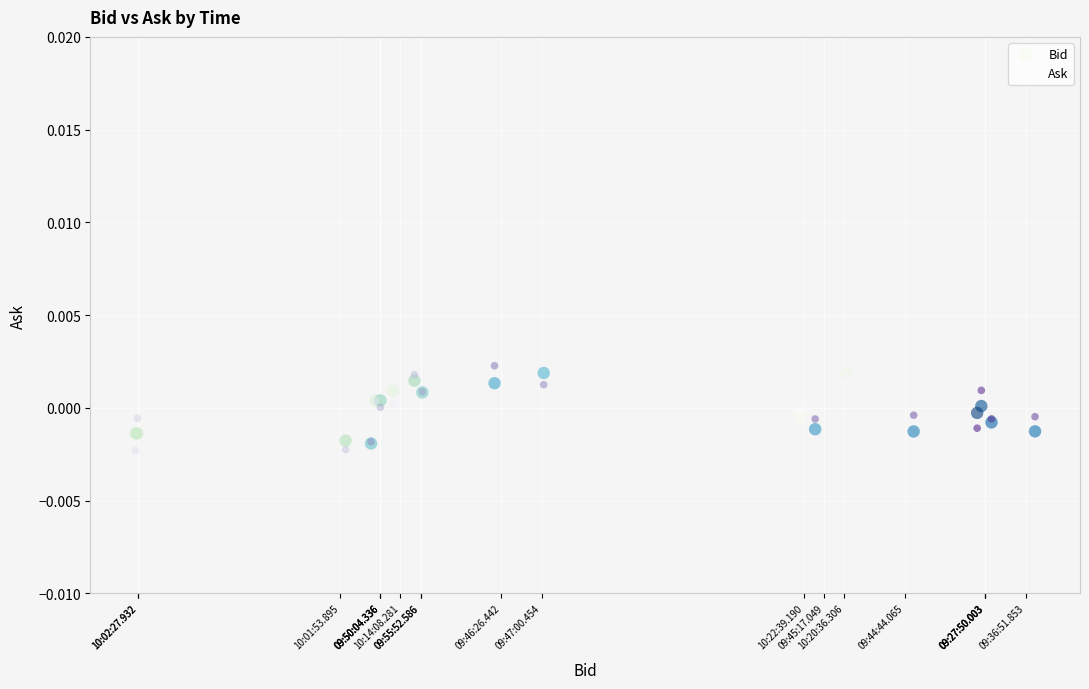

What are all the series names shown in the legend?

Bid, Ask